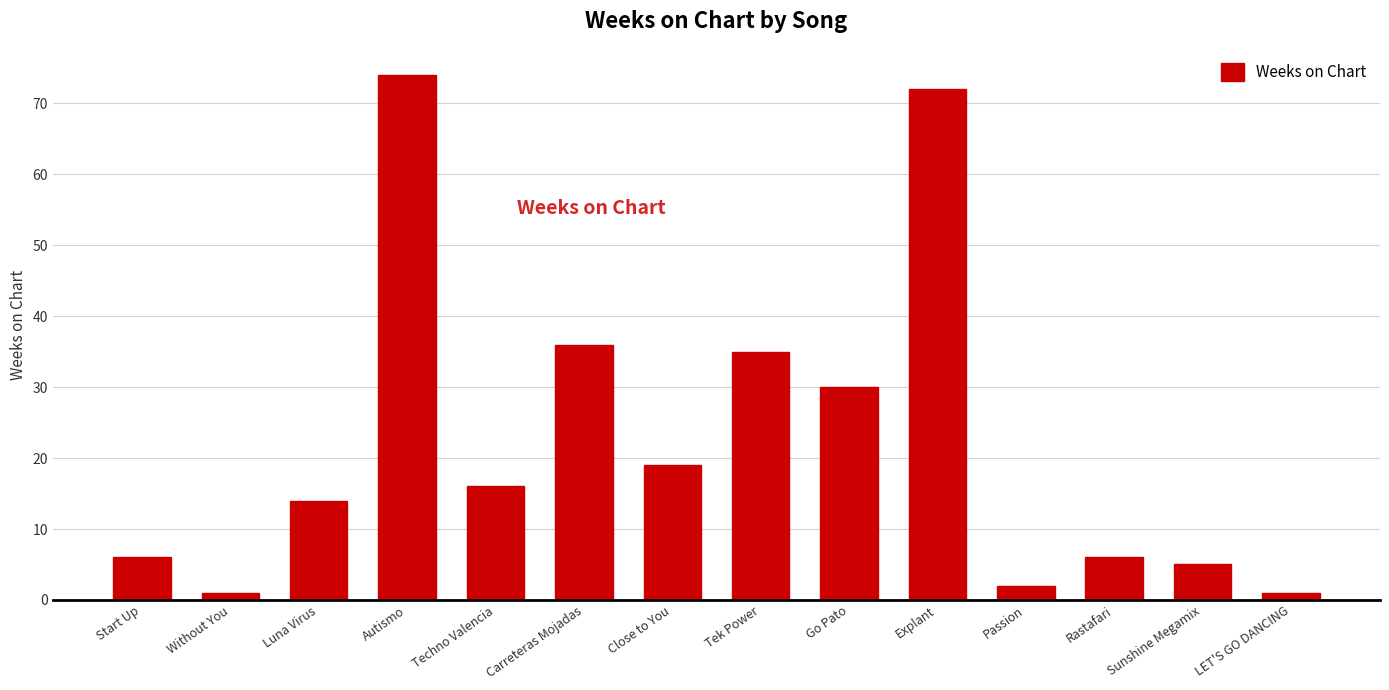

Where is the data nearest to the value 37?

Carreteras Mojadas